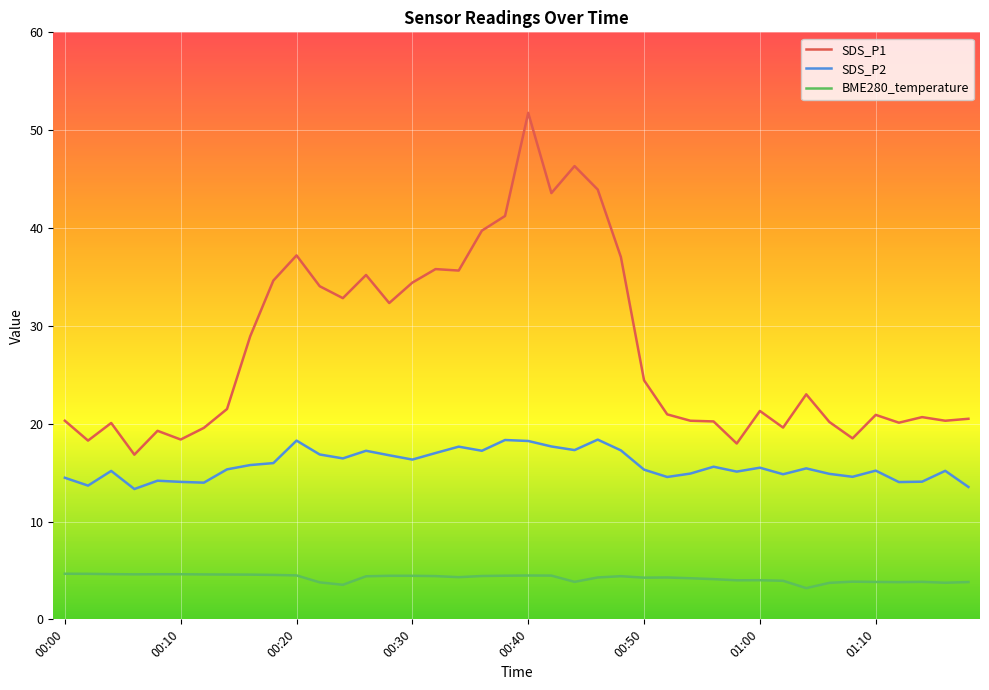

What is the greatest value displayed?

51.8